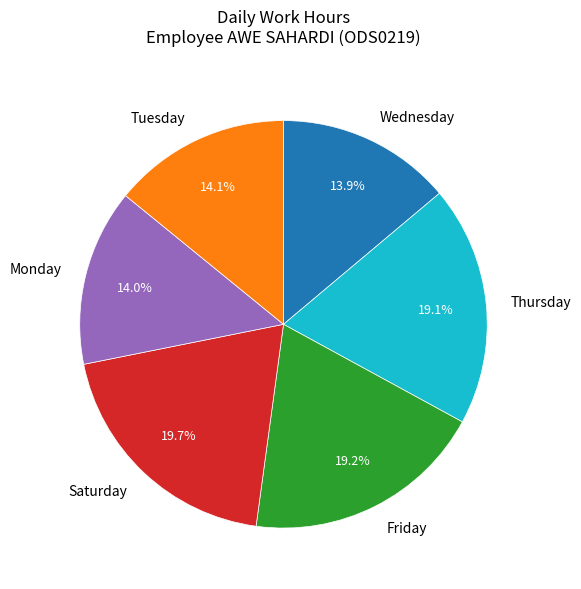

Approximately how many times larger is the value at Friday compared to Wednesday?

1.4